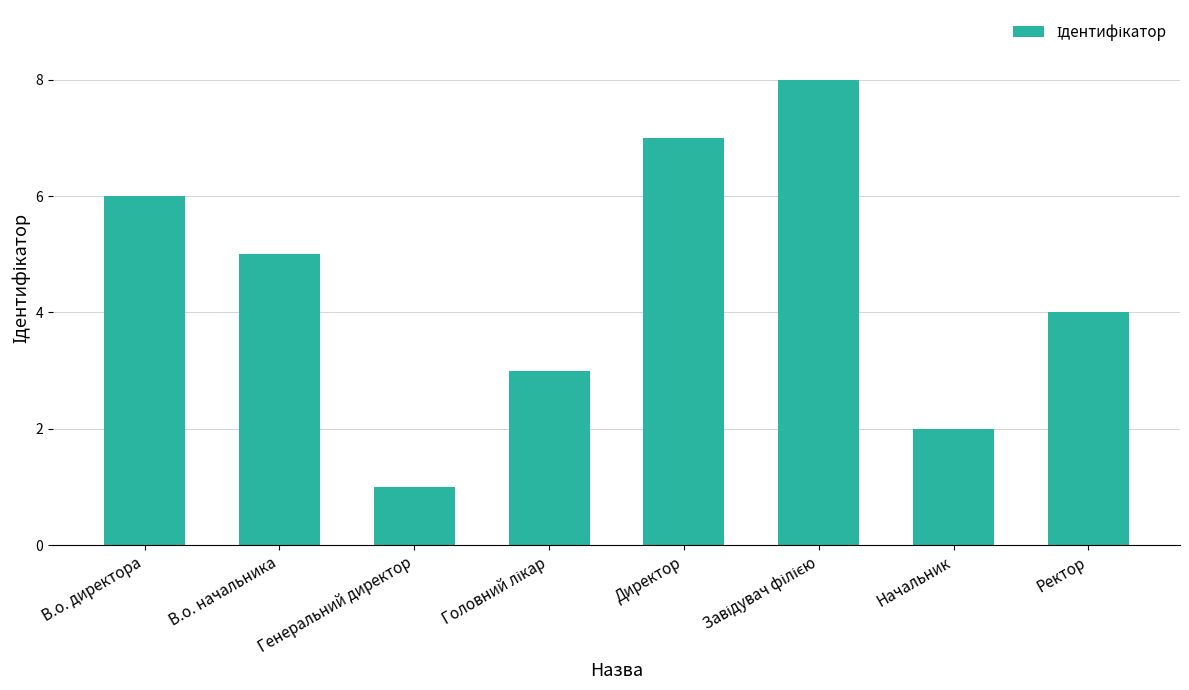

What is the change in value from В.о. начальника to Начальник?

-3